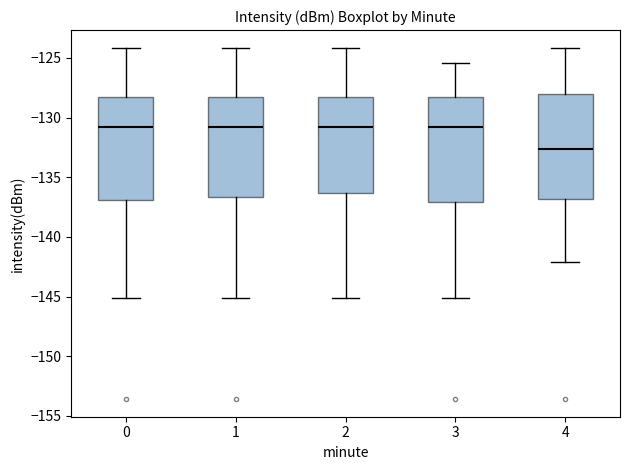

Where is the lower edge of the box at x = 3 on the y-axis? The values are not printed on the chart, so give them approximately, as read against the axis.

-137.0